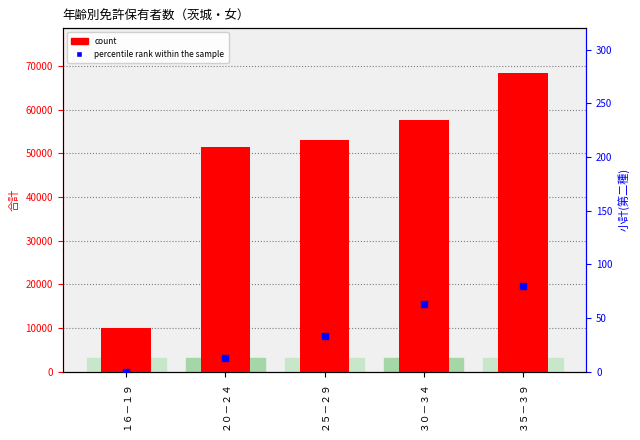

What is the total value across all series at １６－１９?

9908